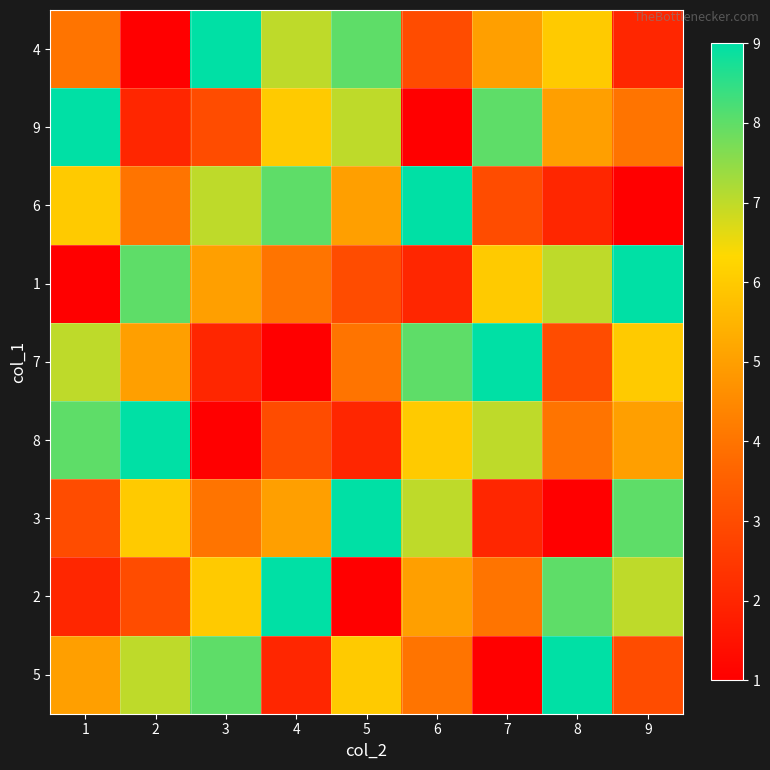

Reading left to right, transcribe all the data shown in this chart.

4: 1=4	2=1	3=9	4=7	5=8	6=3	7=5	8=6	9=2
9: 1=9	2=2	3=3	4=6	5=7	6=1	7=8	8=5	9=4
6: 1=6	2=4	3=7	4=8	5=5	6=9	7=3	8=2	9=1
1: 1=1	2=8	3=5	4=4	5=3	6=2	7=6	8=7	9=9
7: 1=7	2=5	3=2	4=1	5=4	6=8	7=9	8=3	9=6
8: 1=8	2=9	3=1	4=3	5=2	6=6	7=7	8=4	9=5
3: 1=3	2=6	3=4	4=5	5=9	6=7	7=2	8=1	9=8
2: 1=2	2=3	3=6	4=9	5=1	6=5	7=4	8=8	9=7
5: 1=5	2=7	3=8	4=2	5=6	6=4	7=1	8=9	9=3